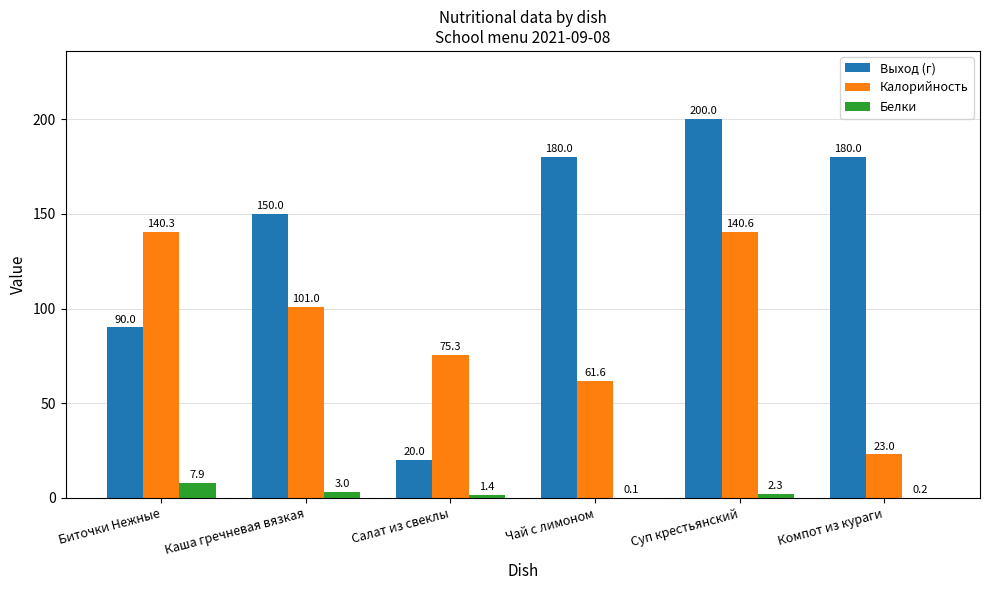

The Белки series shows 3.0 at Каша гречневая вязкая. True or false?

True